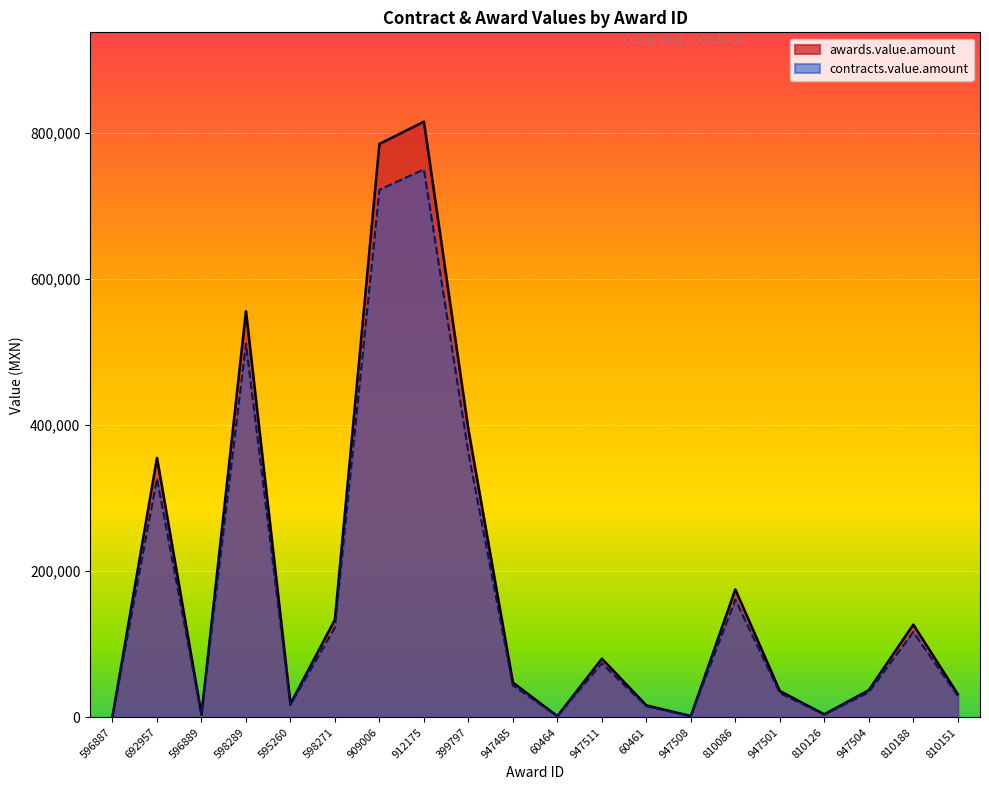

True or false: awards.value.amount has a value of 815469.9 at 912175.

True